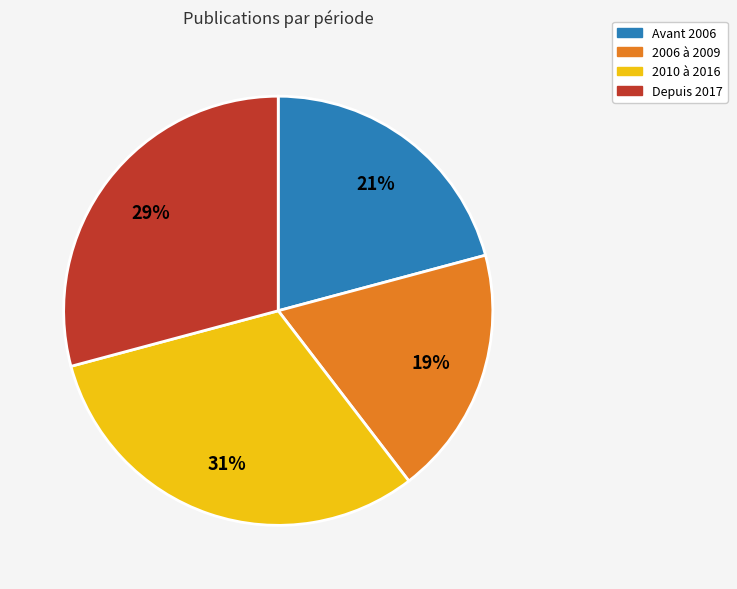

Does any single category account for the majority?

No